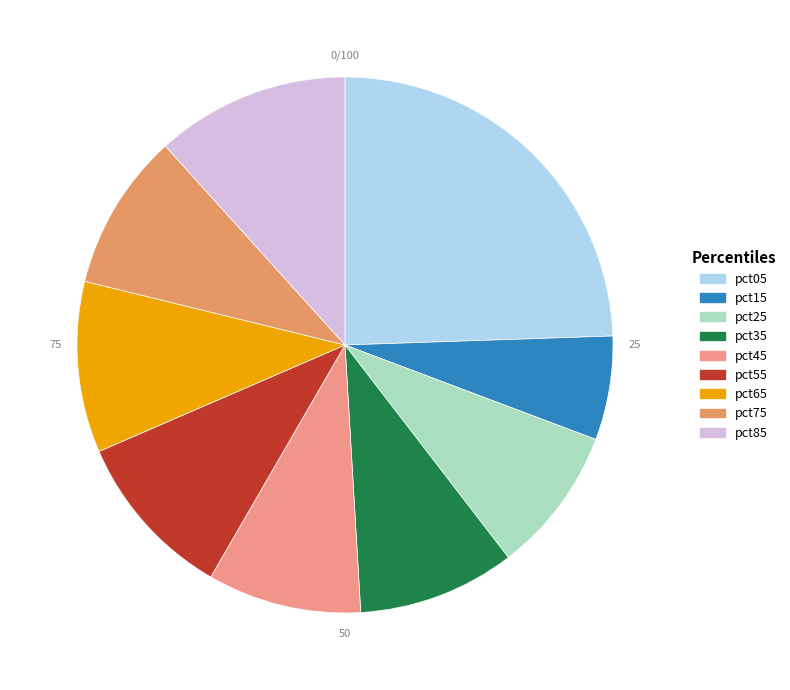

Does pct45 represent more than half of the total?

No